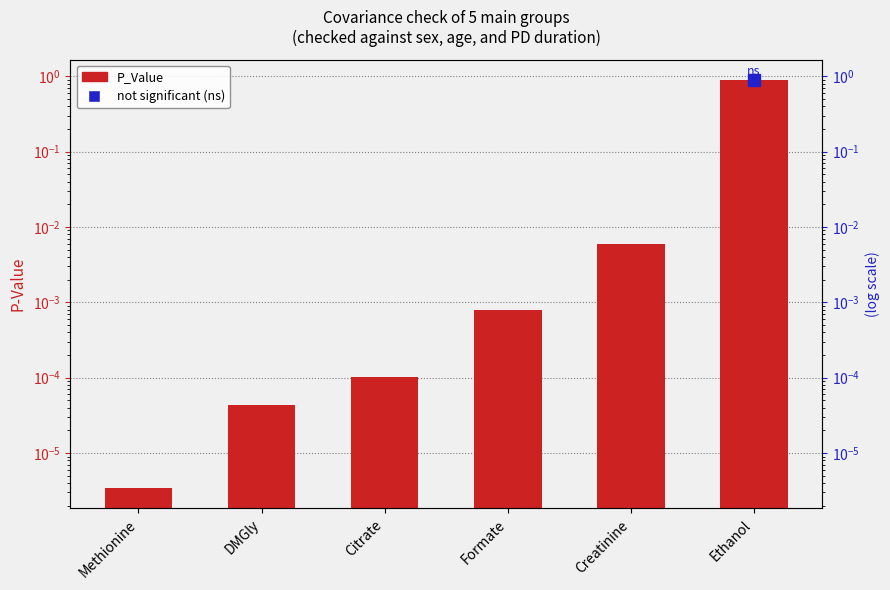

What is the difference between the maximum and second lowest values?

0.9